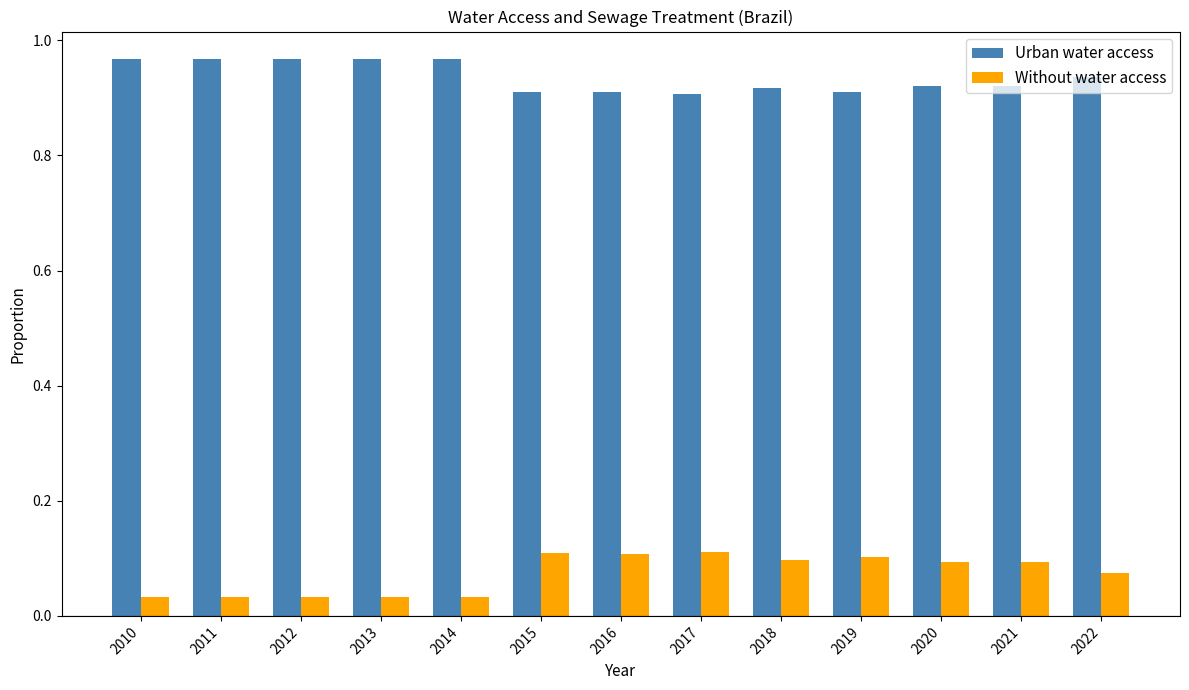

Is it true that Urban water access equals 0.4 at 2021?

False